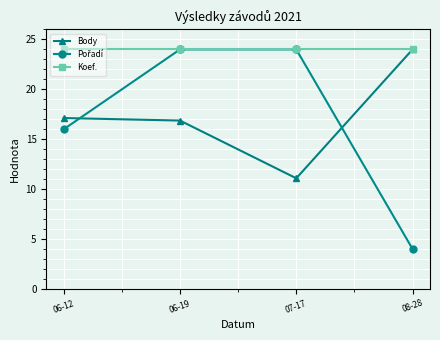

What is the spread (max minus min) of values at 06-19?

7.1